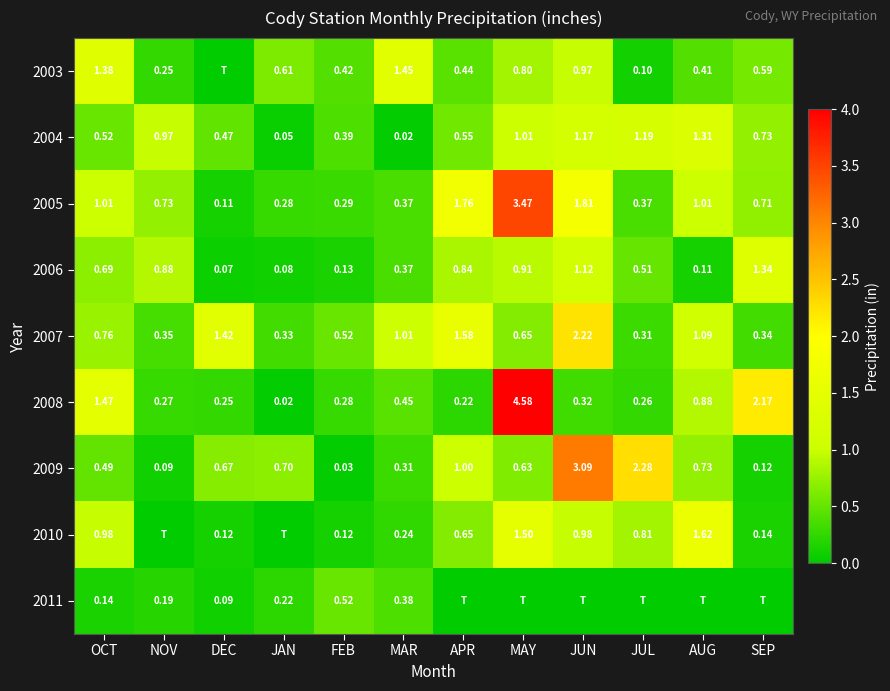

Which has a higher value, OCT or MAY?

OCT